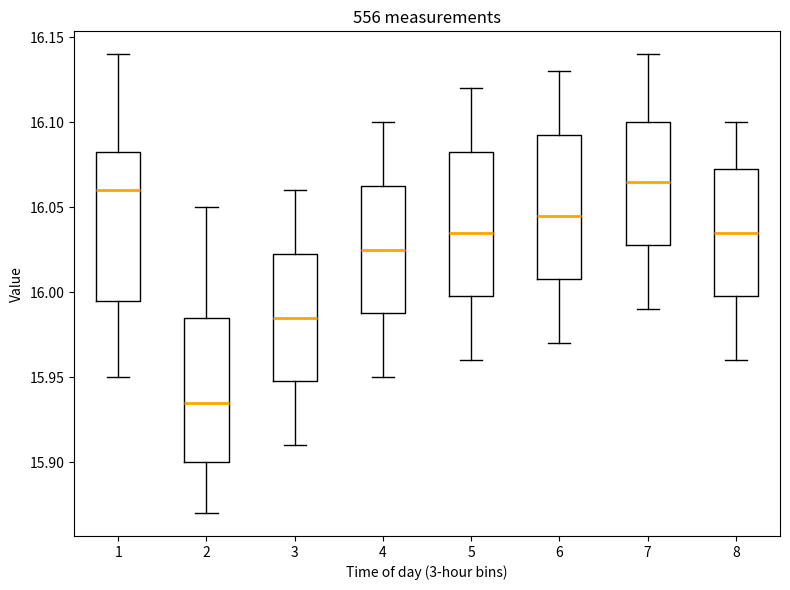

Reading left to right, read every box against the y-axis: the position of its median line, the range the box covers, and the ends of its whiskers. The values are not printed on the chart, so give them approximately, as read against the axis.

1: median 16.060, box 15.995 to 16.085, whiskers 15.950 to 16.140
2: median 15.935, box 15.900 to 15.985, whiskers 15.870 to 16.050
3: median 15.985, box 15.950 to 16.025, whiskers 15.910 to 16.060
4: median 16.025, box 15.990 to 16.065, whiskers 15.950 to 16.100
5: median 16.035, box 16.000 to 16.085, whiskers 15.960 to 16.120
6: median 16.045, box 16.010 to 16.095, whiskers 15.970 to 16.130
7: median 16.065, box 16.030 to 16.100, whiskers 15.990 to 16.140
8: median 16.035, box 16.000 to 16.075, whiskers 15.960 to 16.100